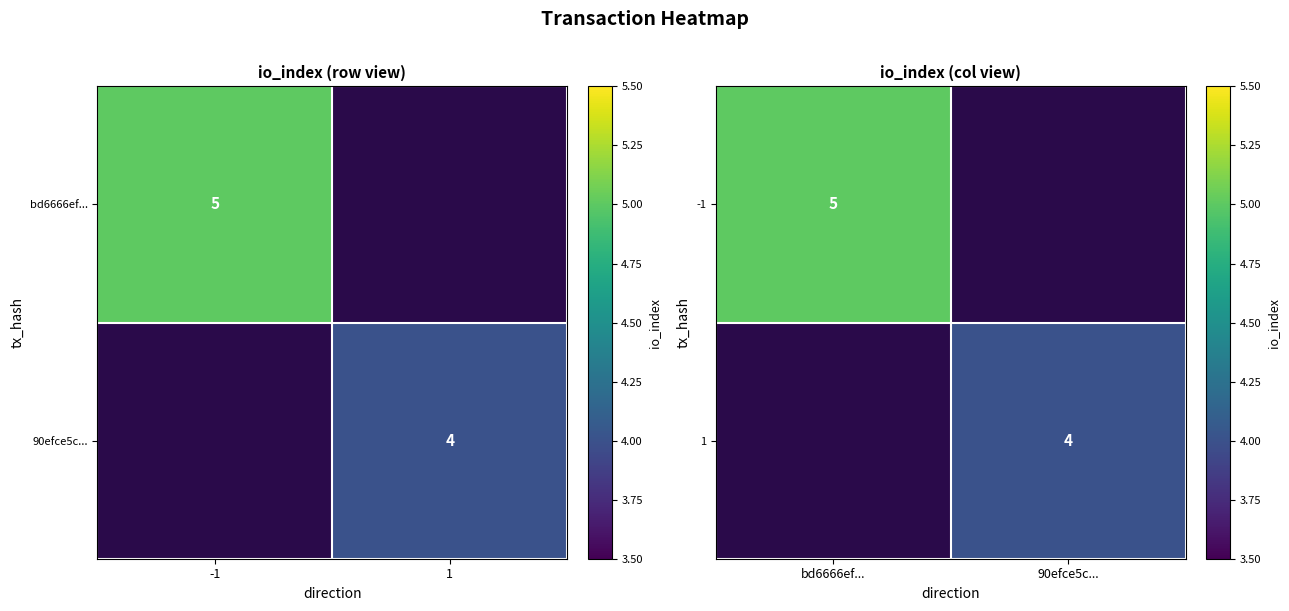

Which series has the widest spread of values?

-1